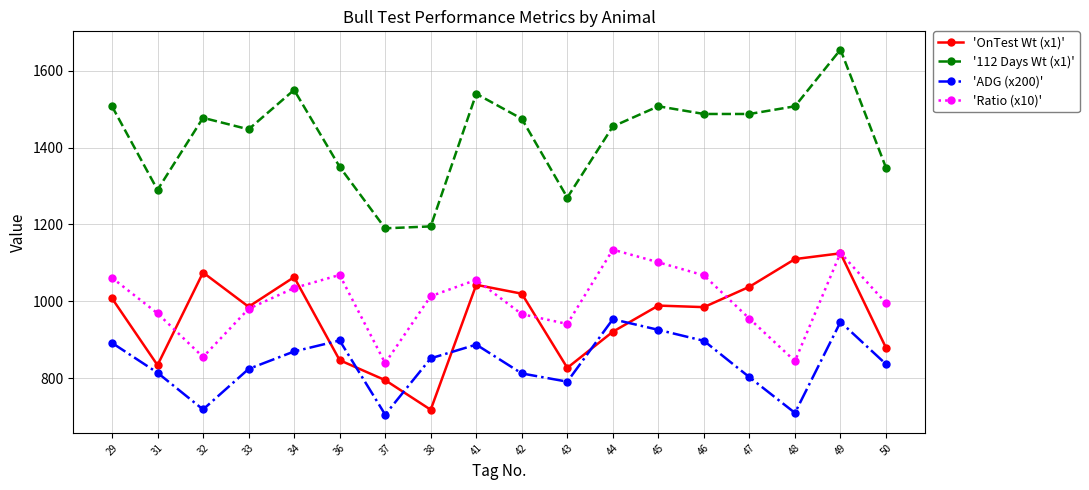

In 'OnTest Wt (x1)', how many points are lower than both neighbors (excluding endpoints)?

5